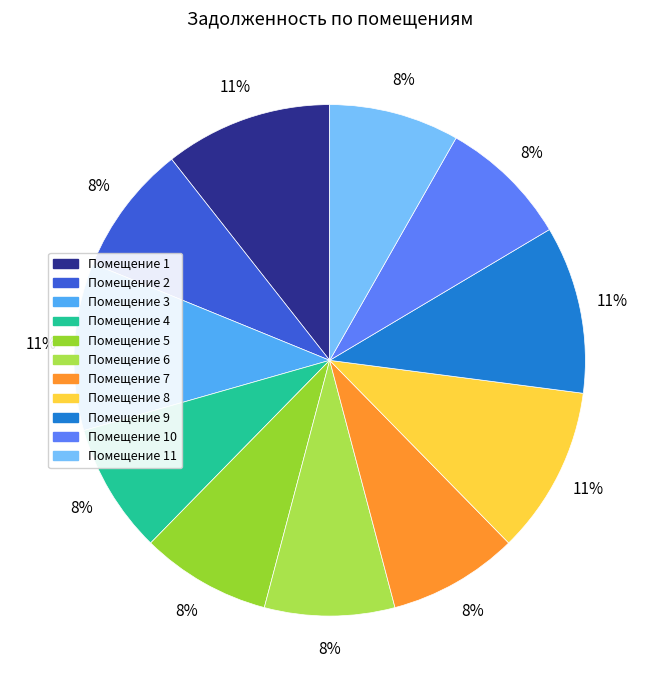

Count the number of slices in the pie.

11